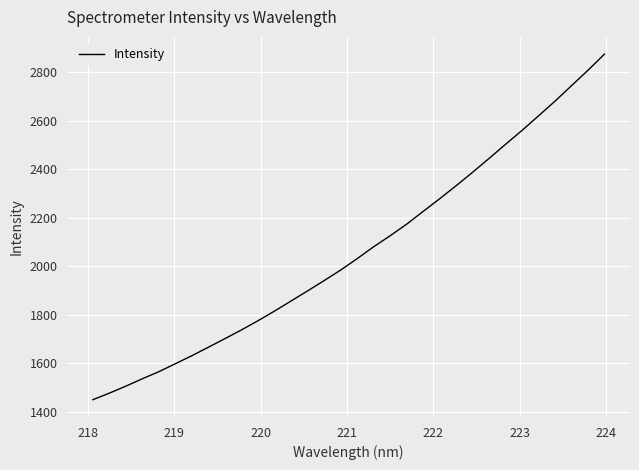

What is the difference between the maximum and minimum values?

1424.7